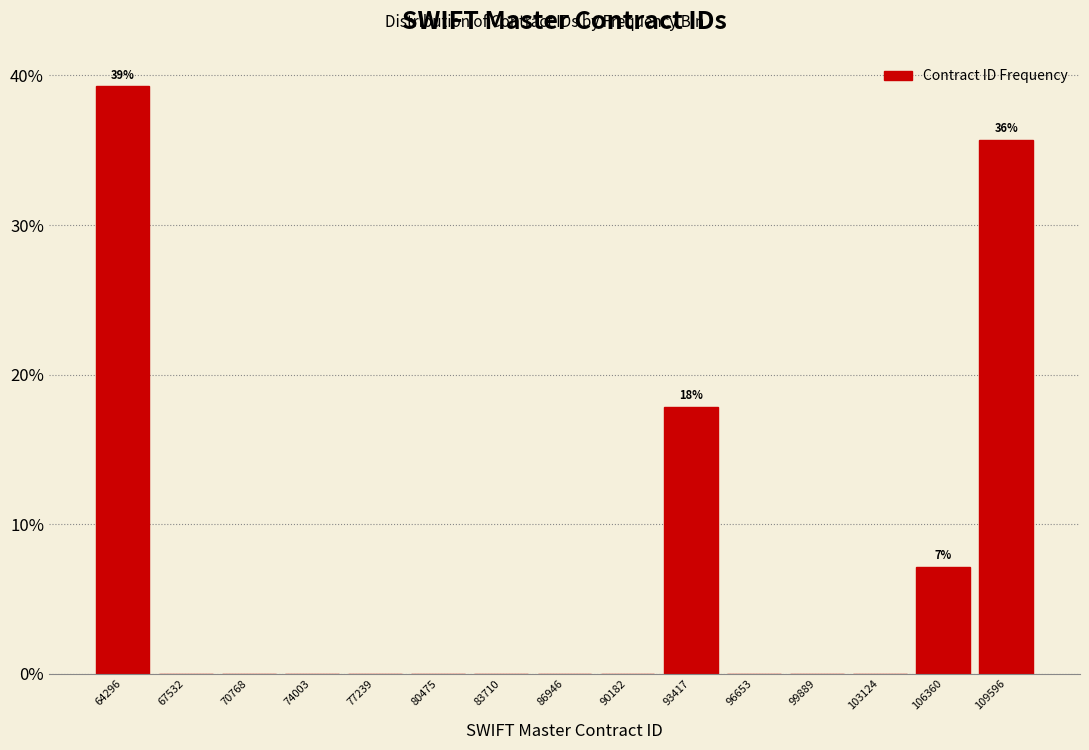

Over which range of the x-axis is the bar tallest?

62500 to 66000